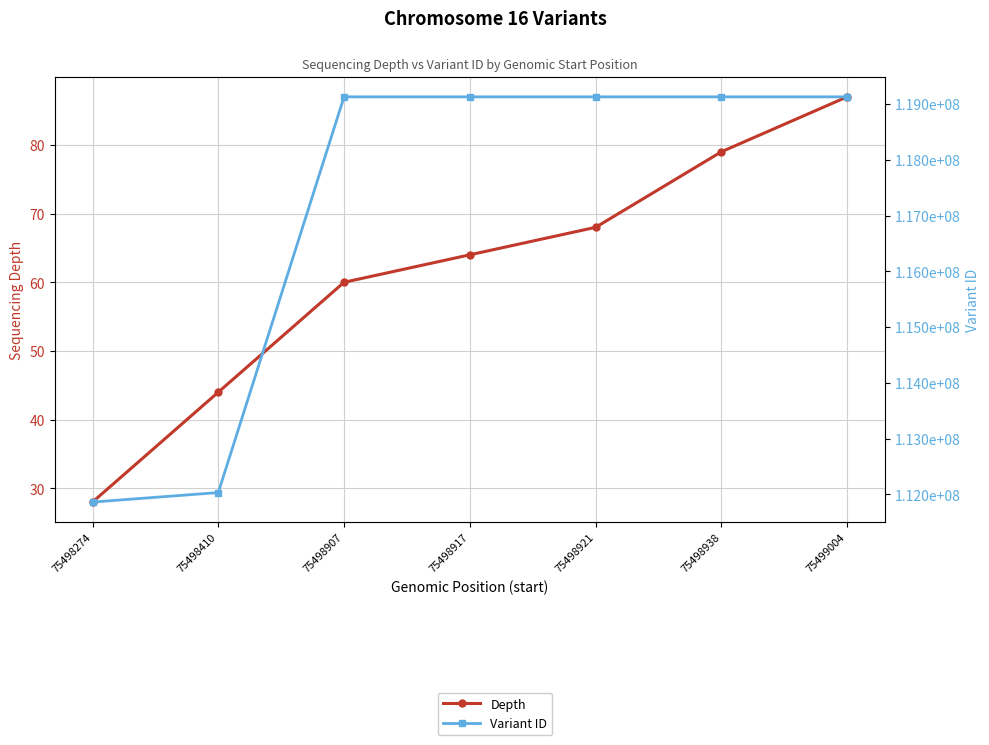

What is the value of the Variant ID point at the 5th from the left?

119132450